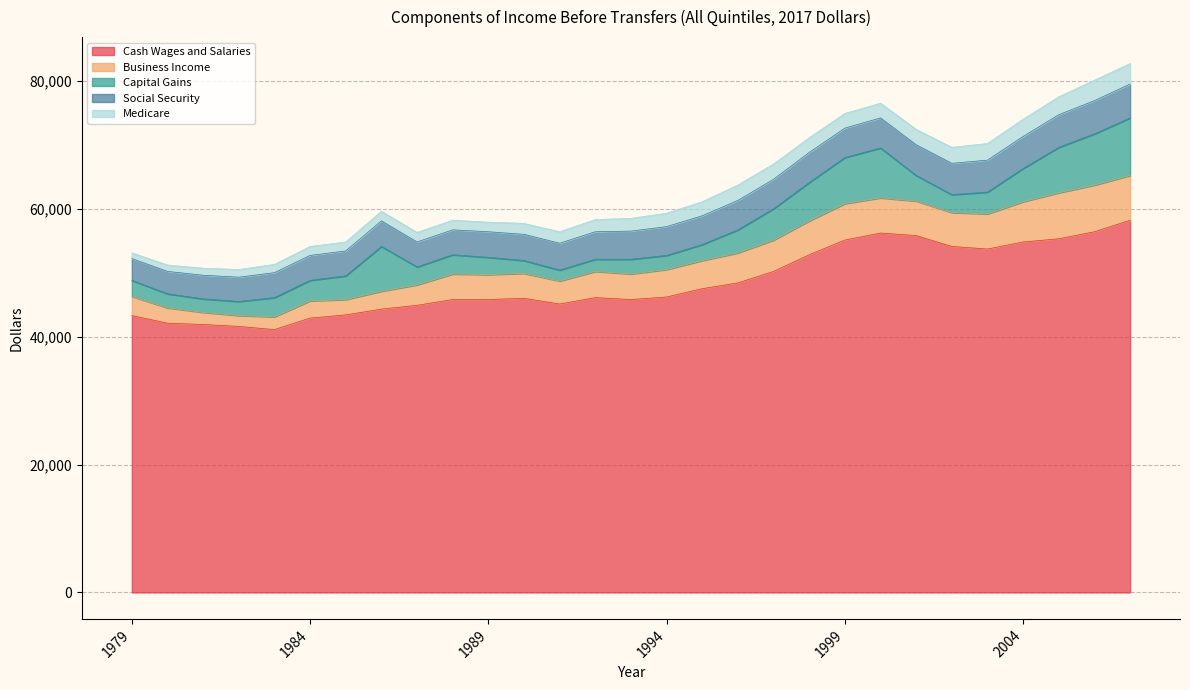

Where does the Social Security series first go above 4400?

1994